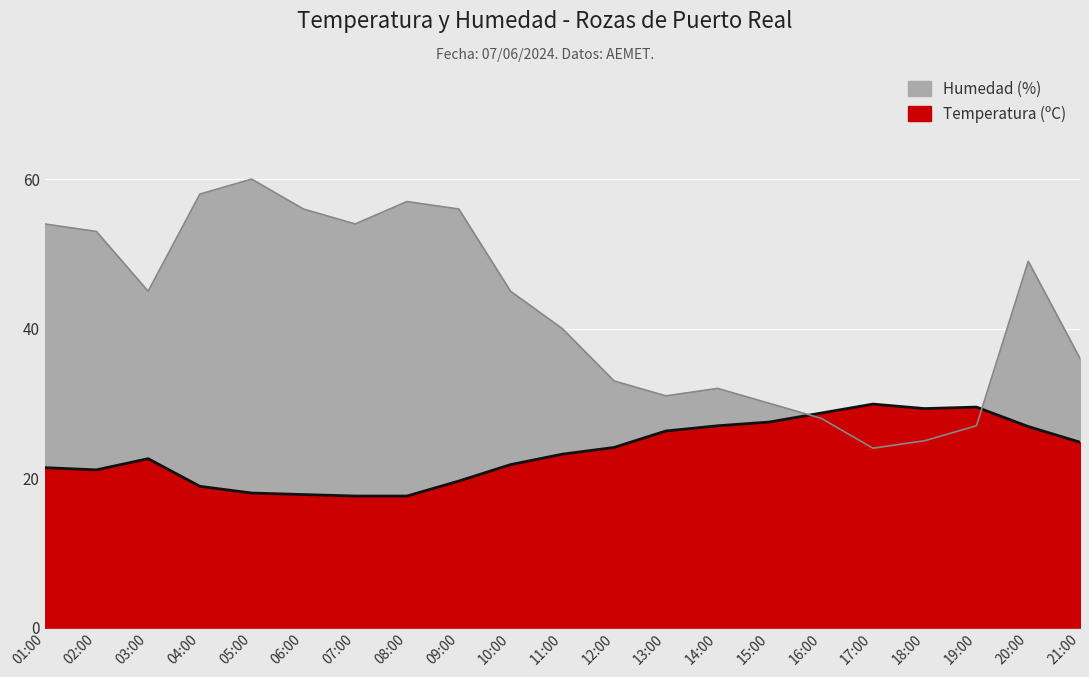

Which series has the largest total across all categories?

Humedad (%)